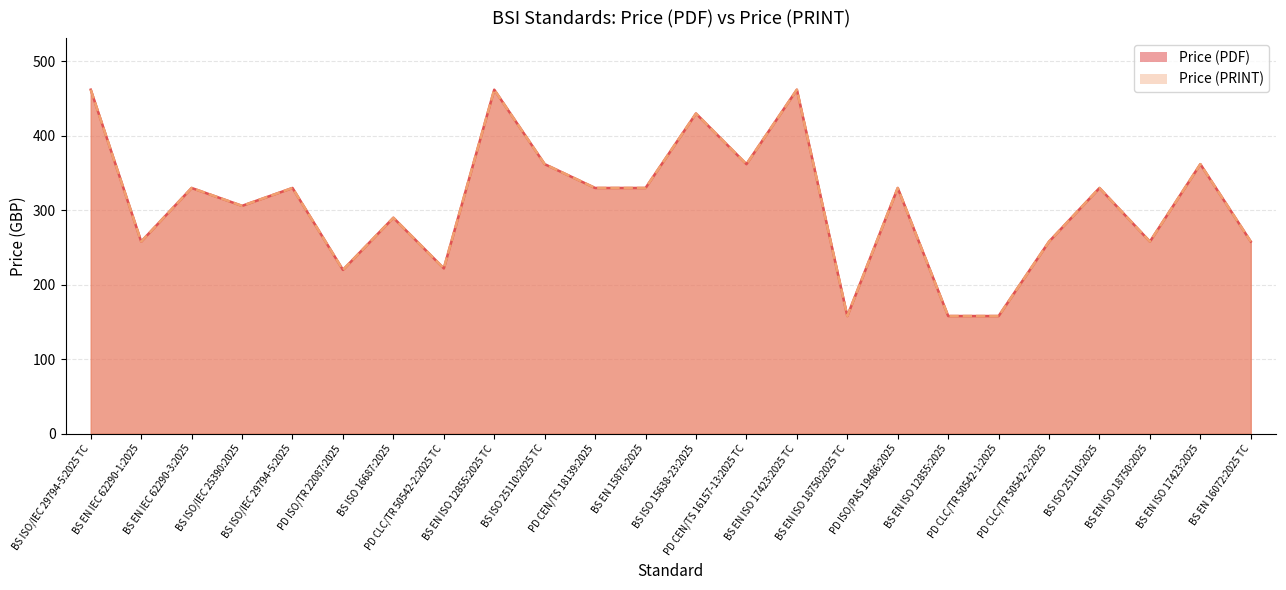

Which series has the largest total across all categories?

Price (PDF) pts